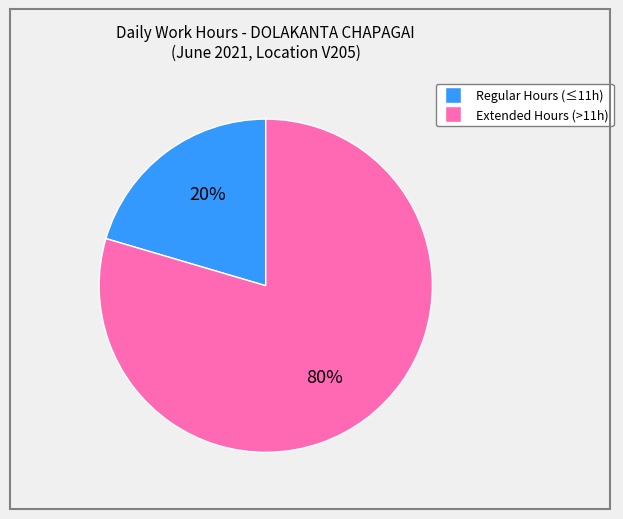

Is there any slice that represents more than half of the pie?

Yes